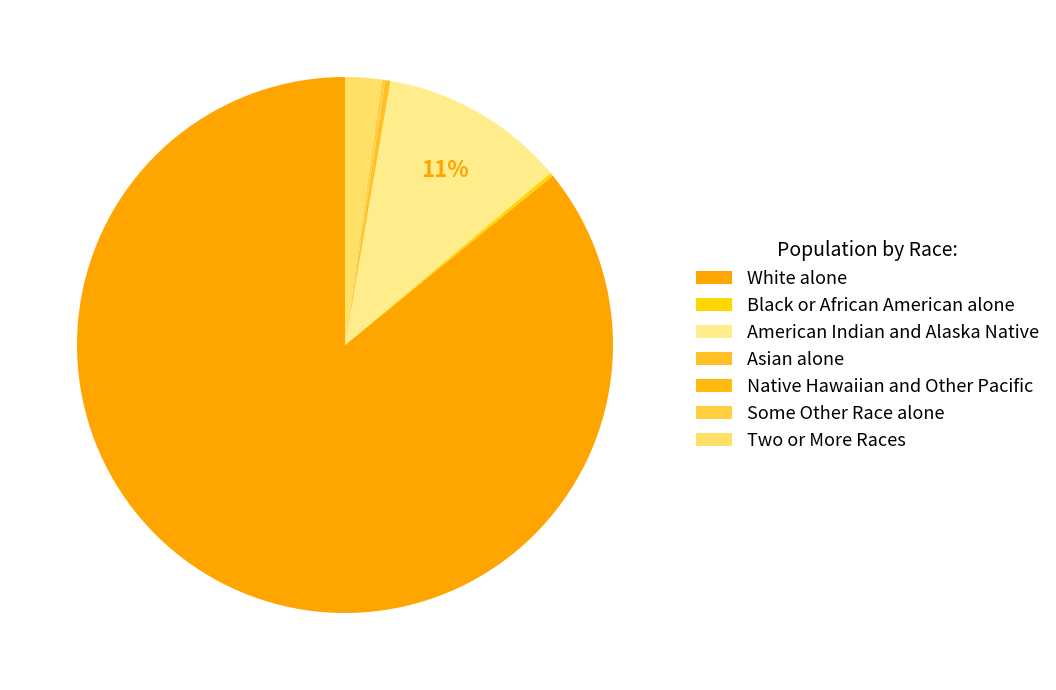

Rank the categories by value from lowest to highest.

Native Hawaiian and Other Pacific, Some Other Race alone, Black or African American alone, Asian alone, Two or More Races, American Indian and Alaska Native, White alone